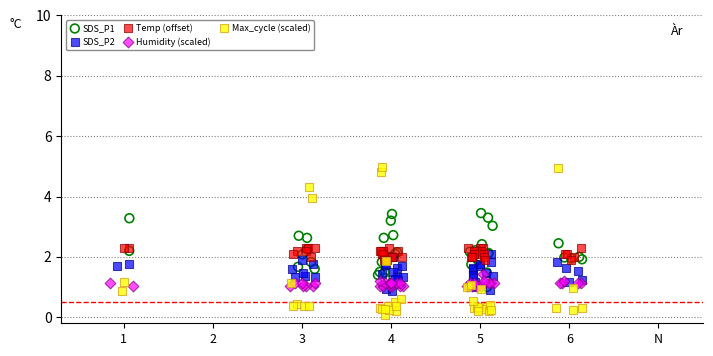

What are all the series names shown in the legend?

SDS_P1, SDS_P2, Temp (offset), Humidity (scaled), Max_cycle (scaled)